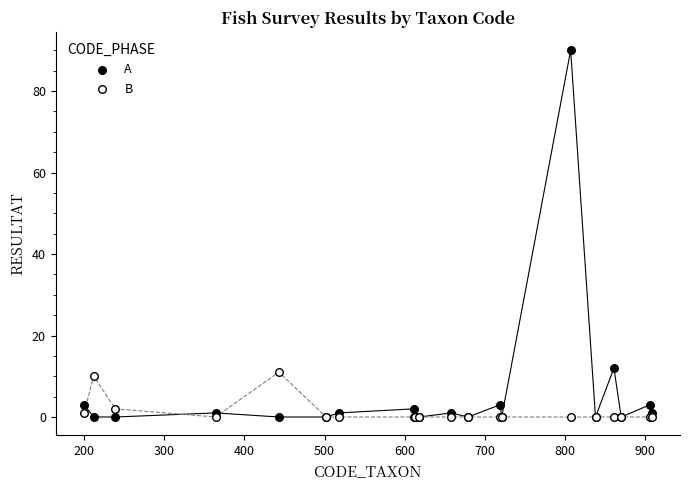

Which series contains the highest Y value?

A